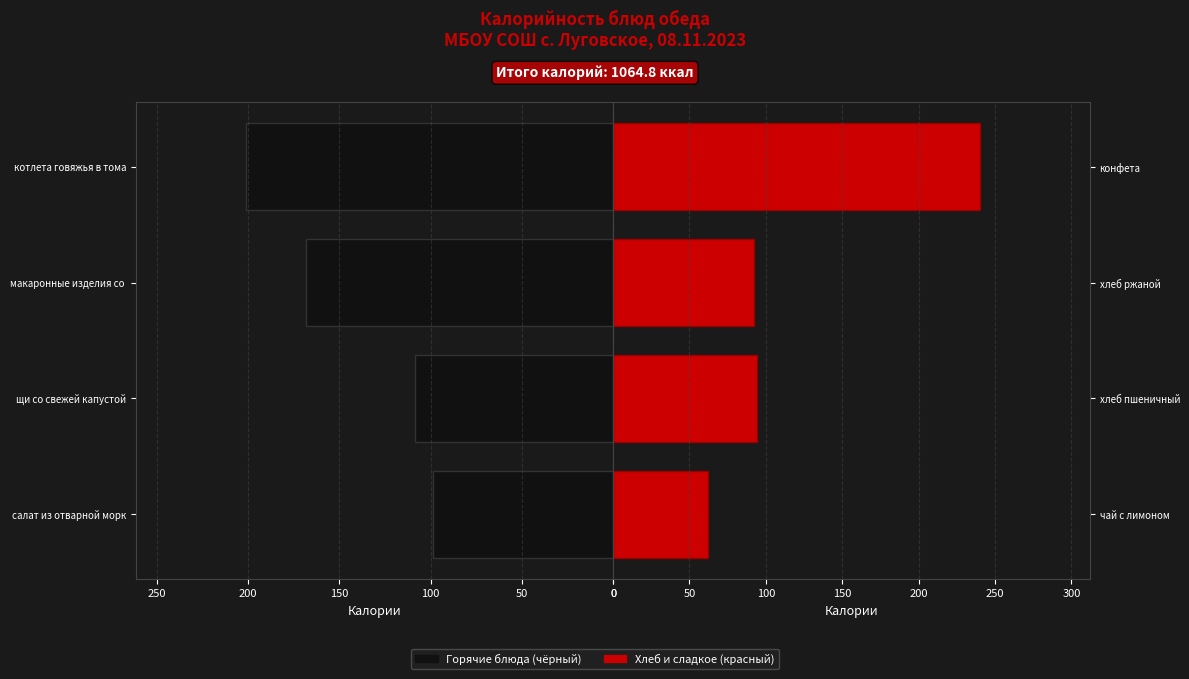

True or false: Сладкое / хлеб / конфета has a value of 240.0 at конфета.

True